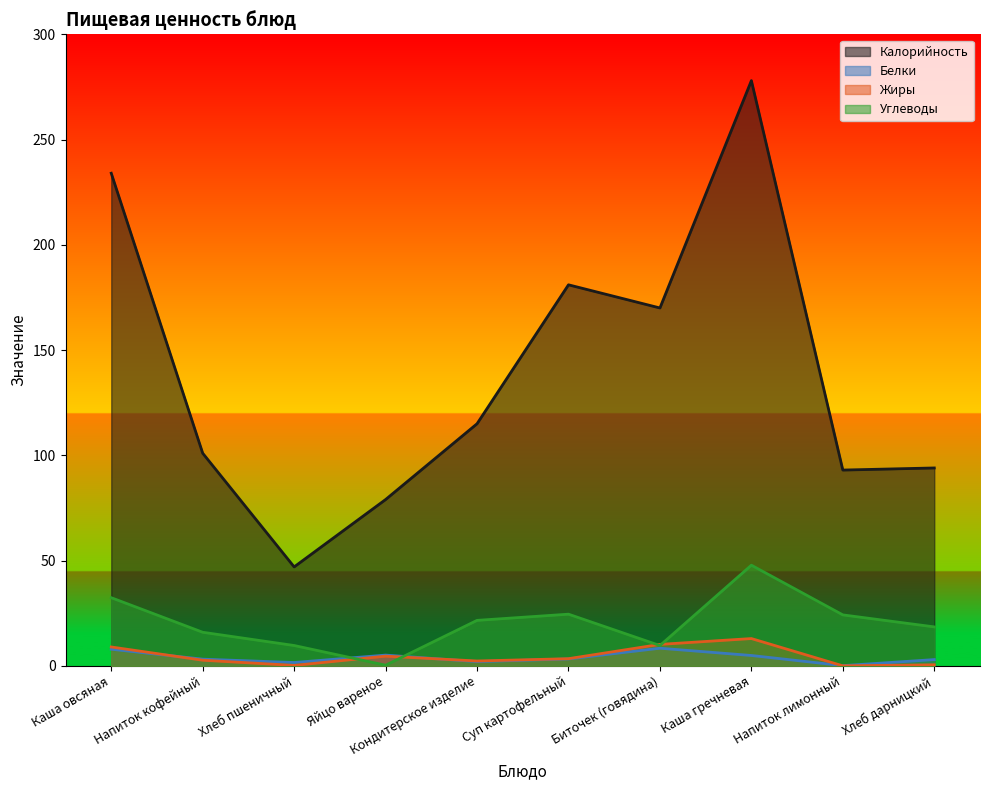

How many data points in Калорийность are less than 115?

5